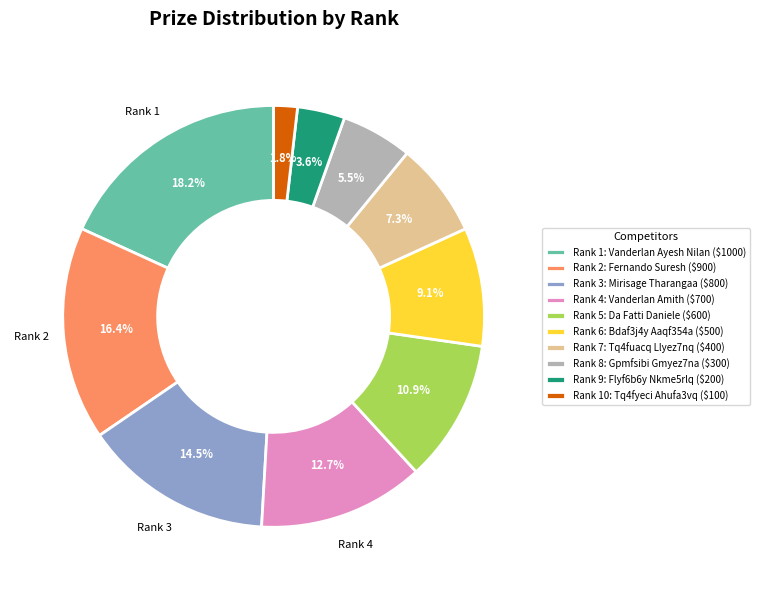

Which category has the smallest portion of the pie?

Rank 10: Tq4fyeci Ahufa3vq ($100)